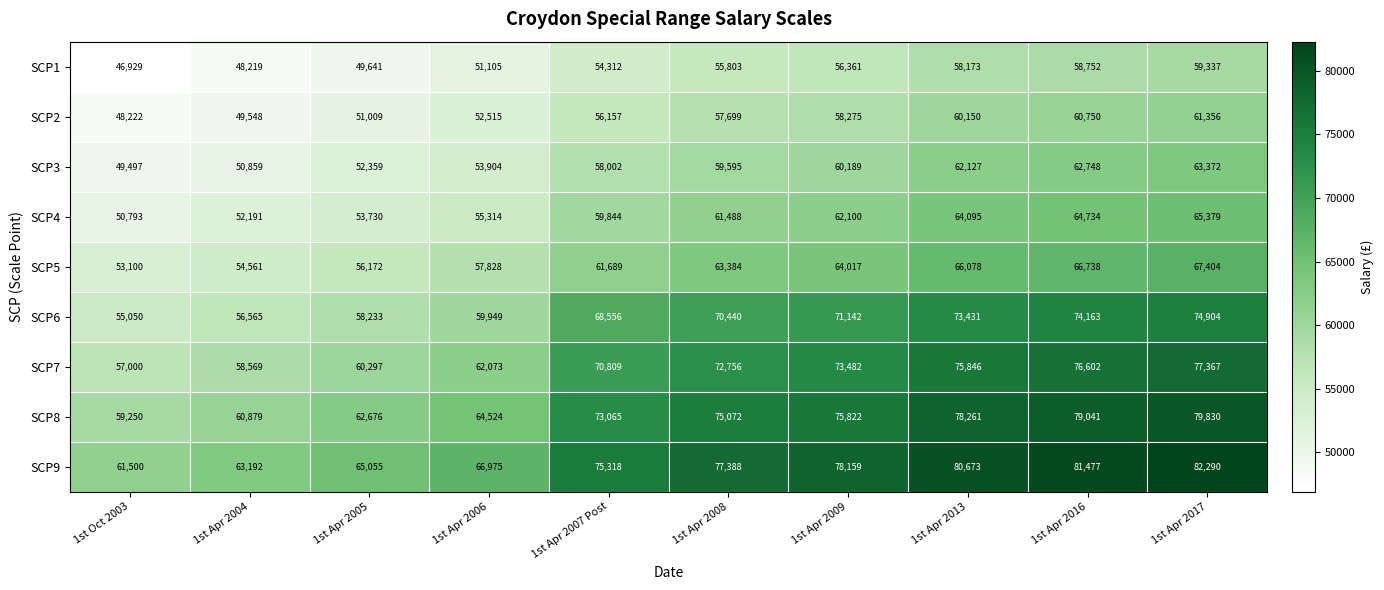

Which series changed the most between 1st Apr 2004 and 1st Apr 2013?

SCP9